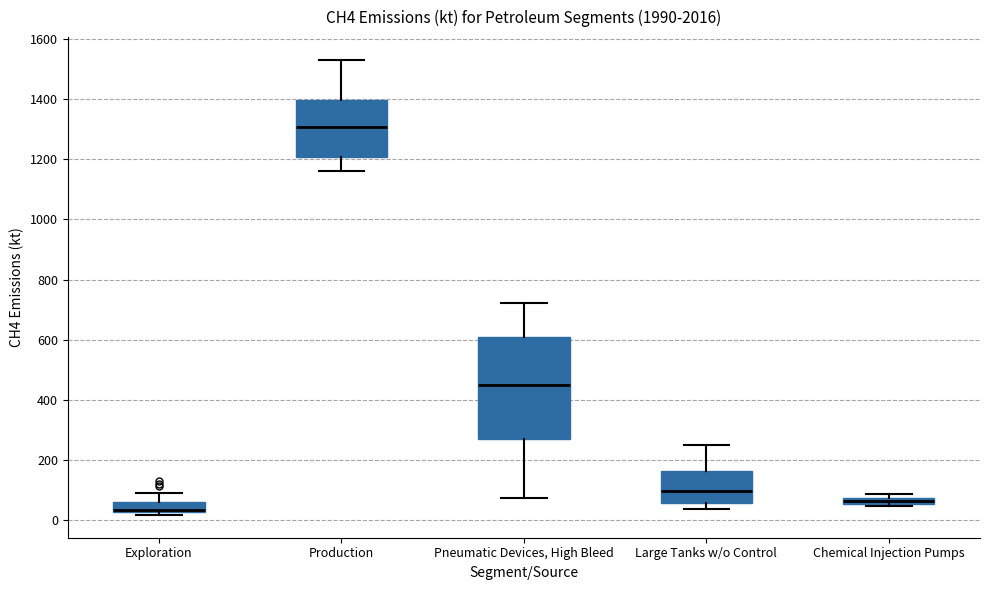

Where is the lower edge of the box for Production on the y-axis? The values are not printed on the chart, so give them approximately, as read against the axis.

1200